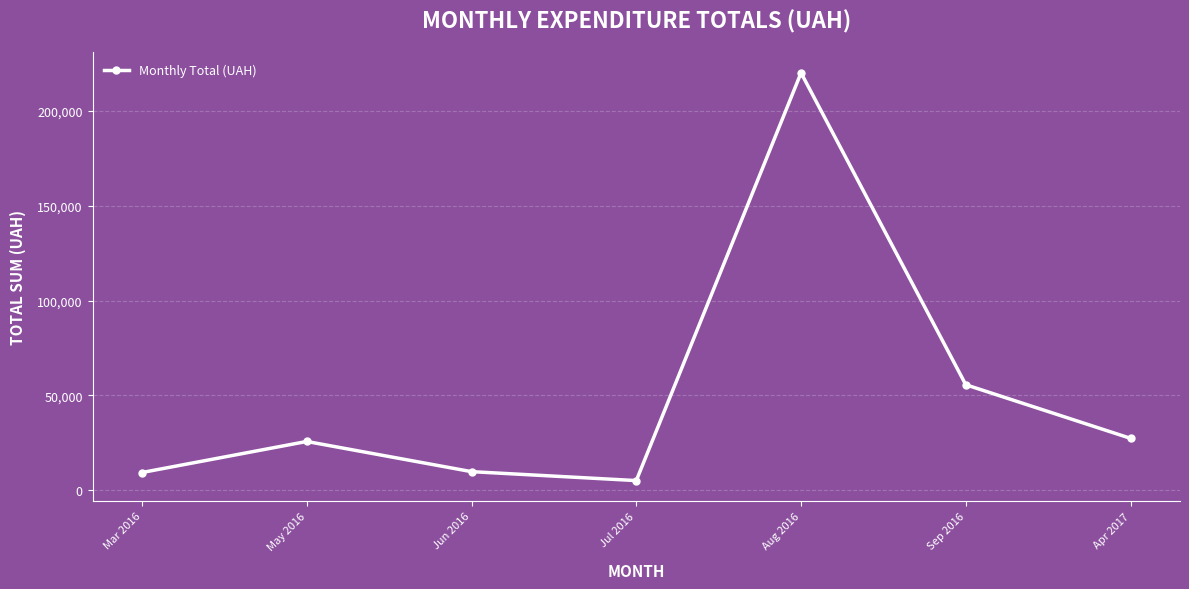

What position from the right is Aug 2016?

3